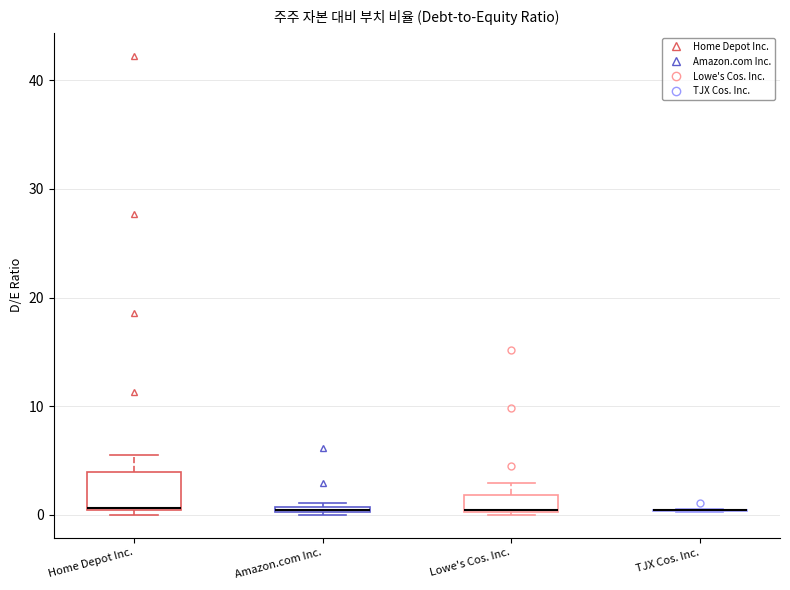

Where does the upper whisker of the box for Home Depot Inc. end on the y-axis? The values are not printed on the chart, so give them approximately, as read against the axis.

5